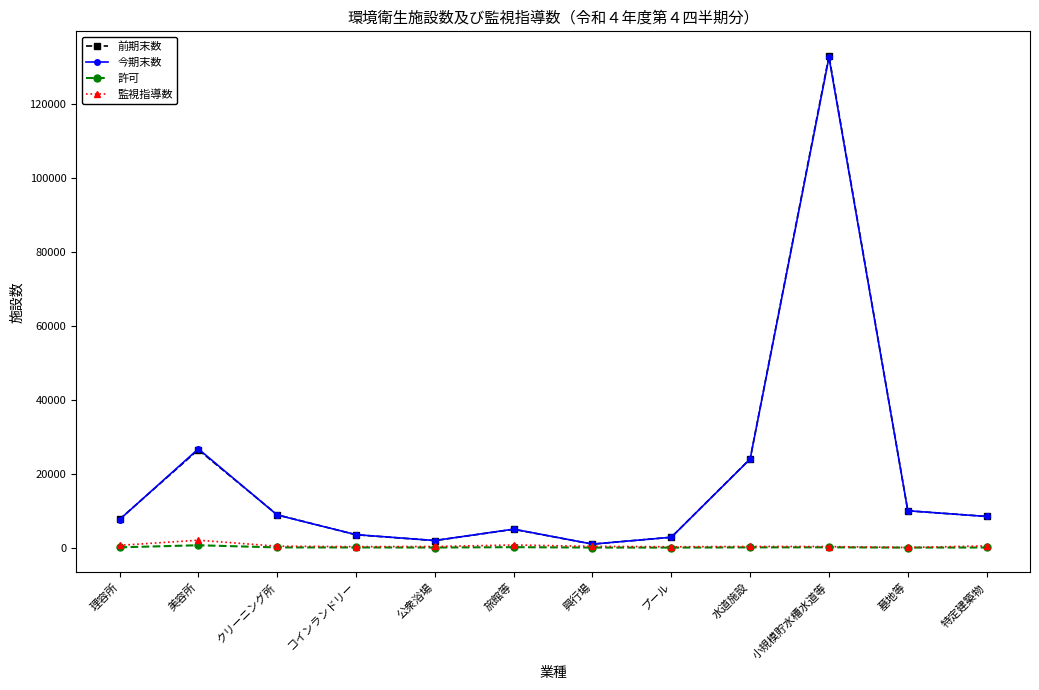

At which category does the chart reach its peak across all series?

小規模貯水槽水道等